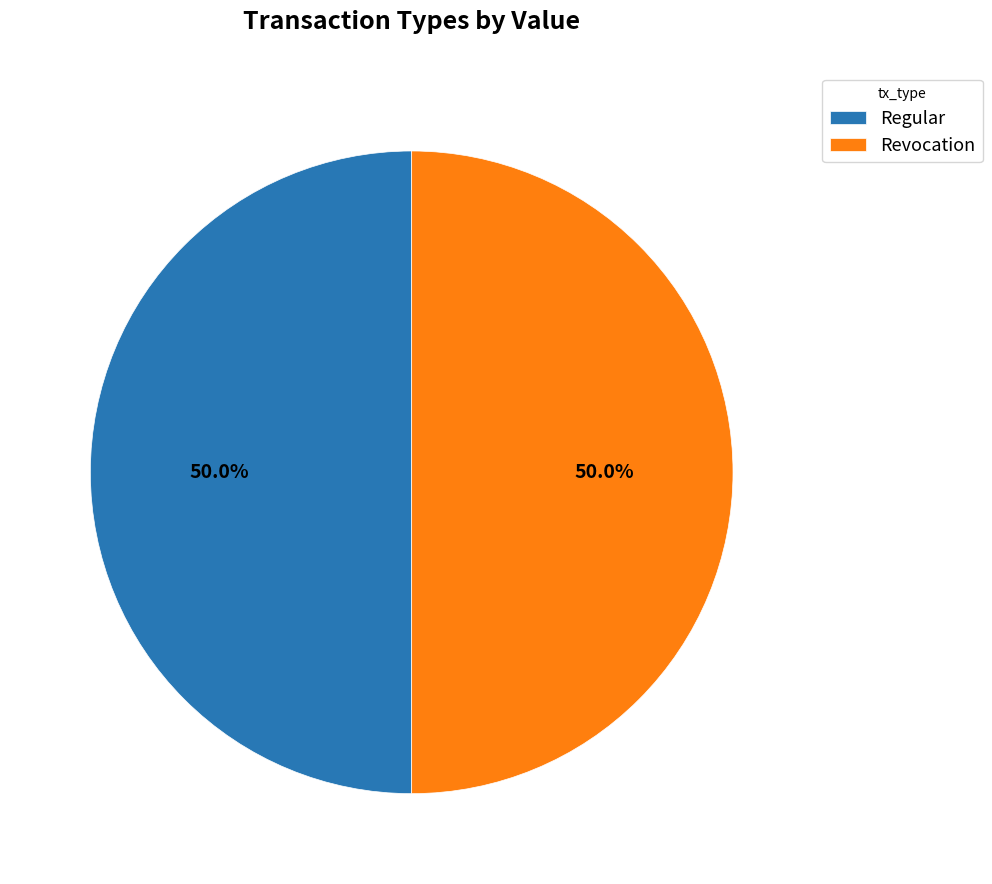

What portion of the pie excludes Regular?

50.0%